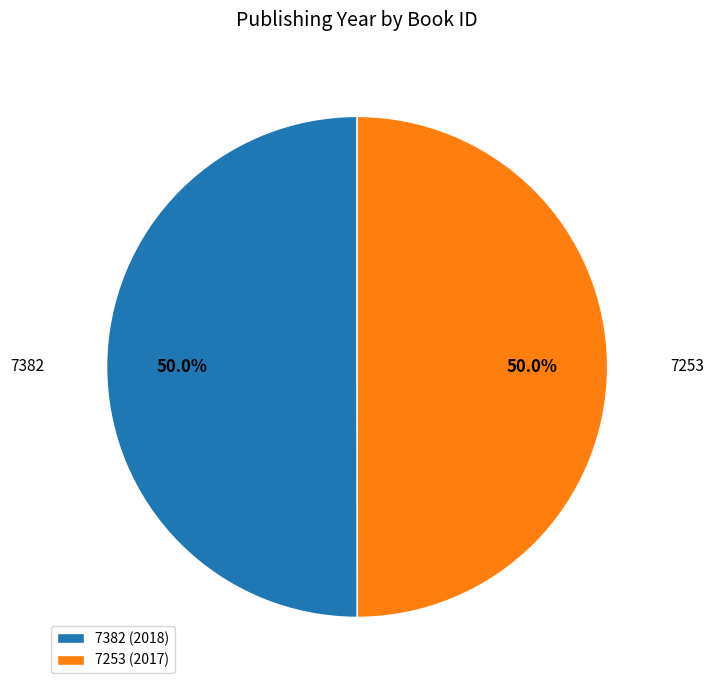

Is the sum of 7253 and 7382 greater than half?

Yes